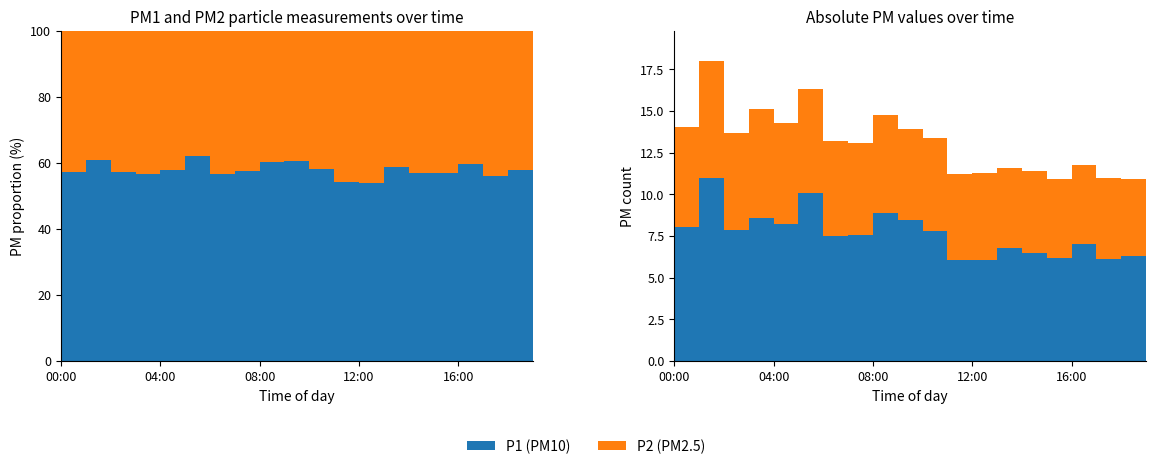

Reading left to right, what are all the values shown in this chart?

P1: 00:00=8.0	01:00=11.0	02:00=7.8	03:00=8.6	04:00=8.2	05:00=10.1	06:00=7.5	07:00=7.5	08:00=8.9	09:00=8.4	10:00=7.8	11:00=6.1	12:00=6.1	13:00=6.8	14:00=6.5	15:00=6.2	16:00=7.0	17:00=6.1	18:00=6.3	19:00=6.1
P2: 00:00=6.0	01:00=7.0	02:00=5.9	03:00=6.6	04:00=6.0	05:00=6.2	06:00=5.7	07:00=5.5	08:00=5.9	09:00=5.5	10:00=5.6	11:00=5.1	12:00=5.2	13:00=4.8	14:00=4.9	15:00=4.7	16:00=4.7	17:00=4.8	18:00=4.6	19:00=4.8